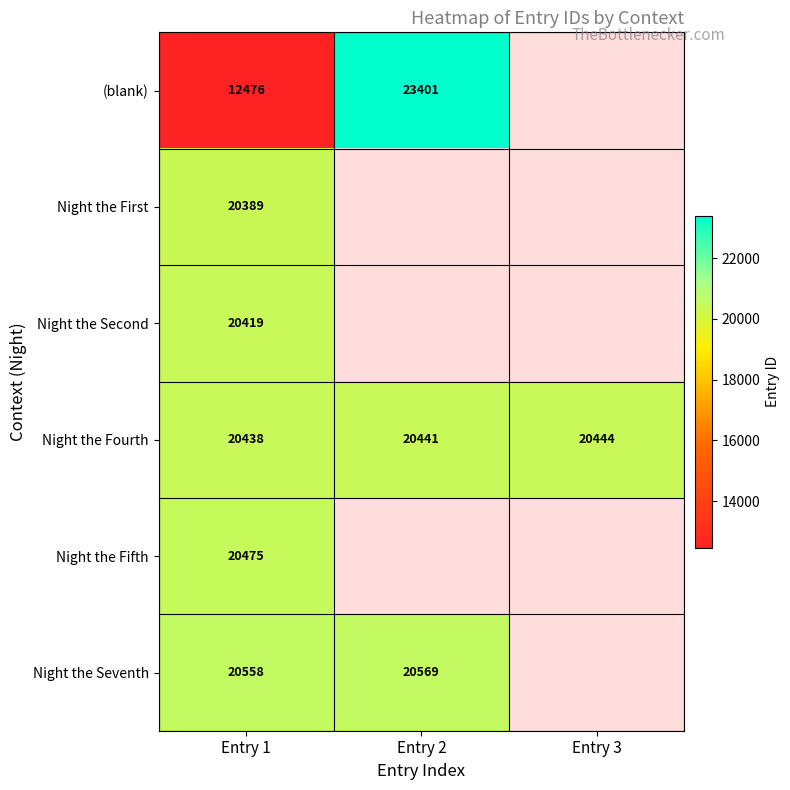

What value does the Night the Fourth series have at Entry 3?

20444